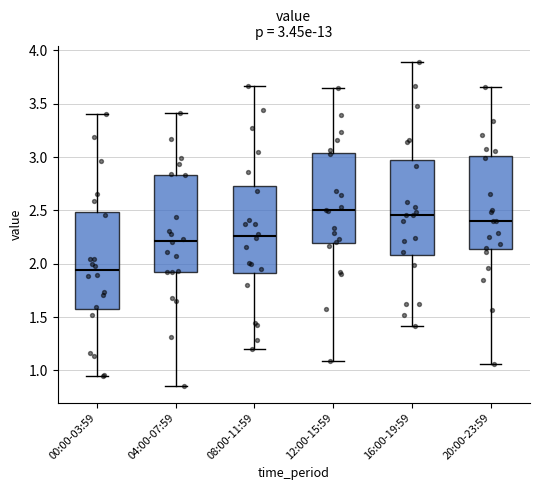

Which box has the lowest median line?

00:00-03:59